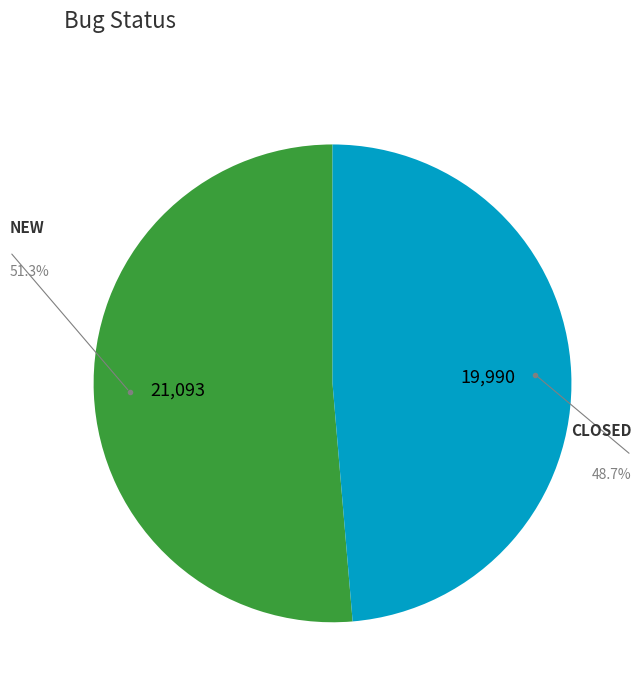

To the nearest percent, what percentage of the pie is NEW?

51%